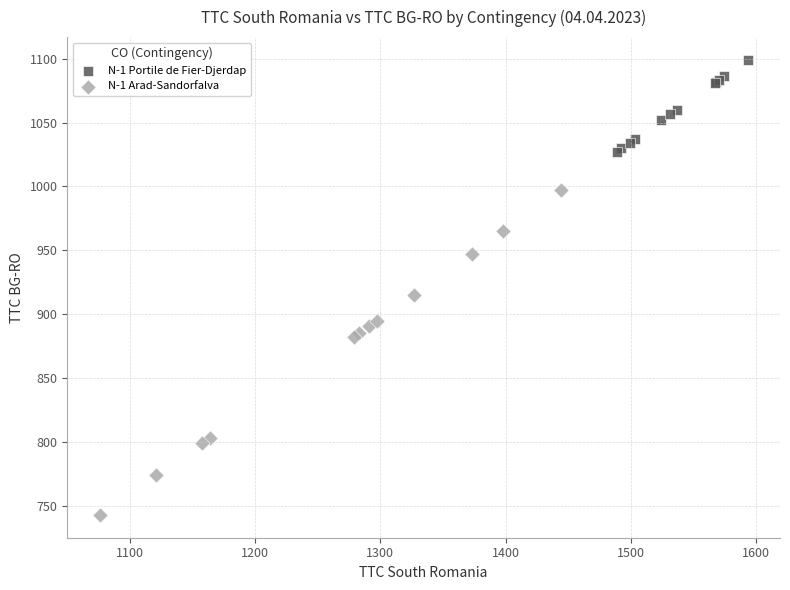

Which series reaches the maximum Y coordinate?

N-1 Portile de Fier-Djerdap